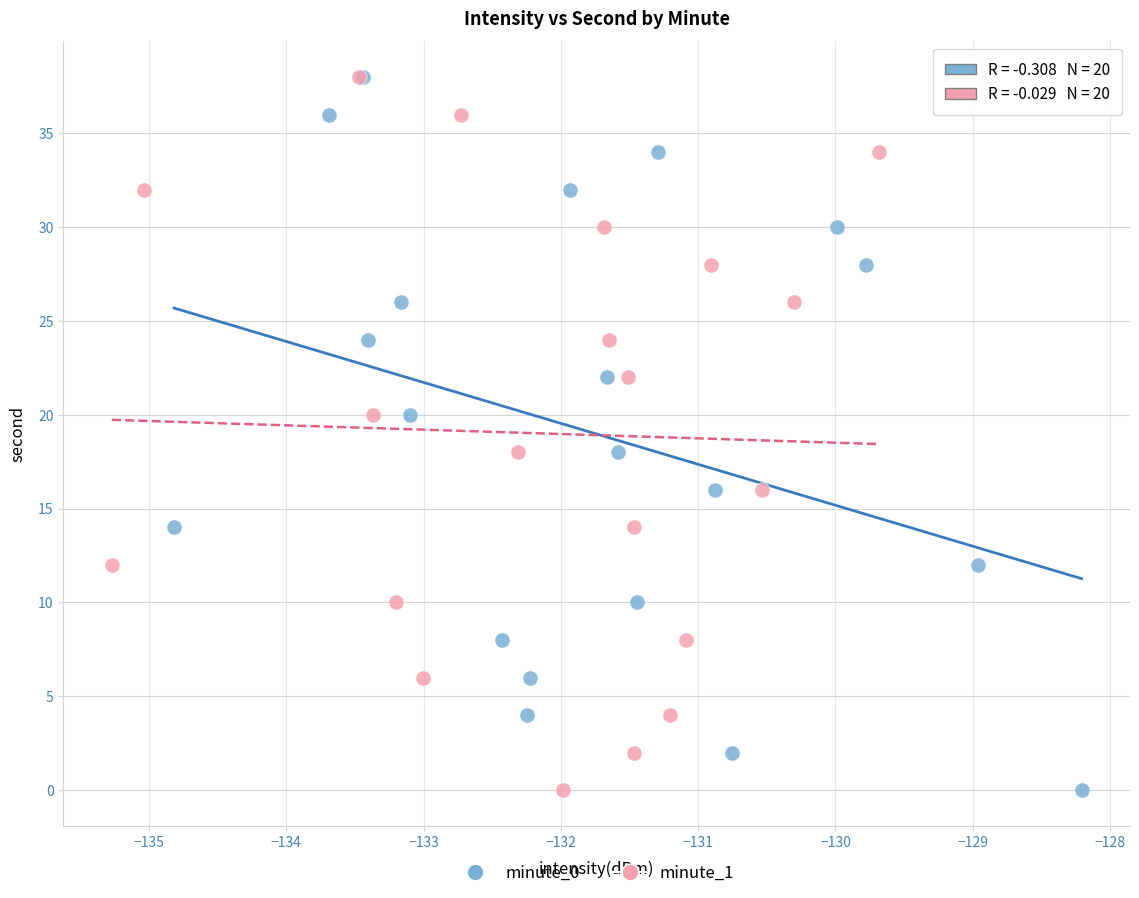

What are all the series names shown in the legend?

minute_0, minute_1